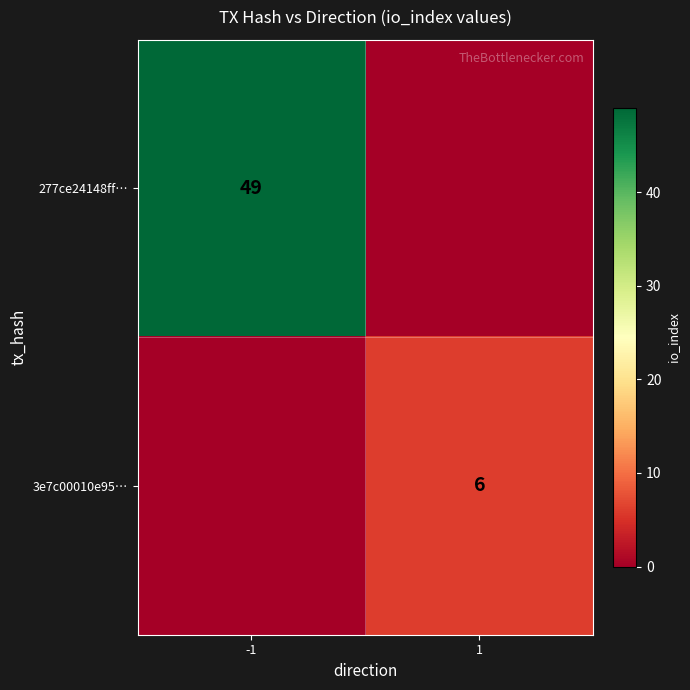

At how many categories does at least one series exceed 0?

2